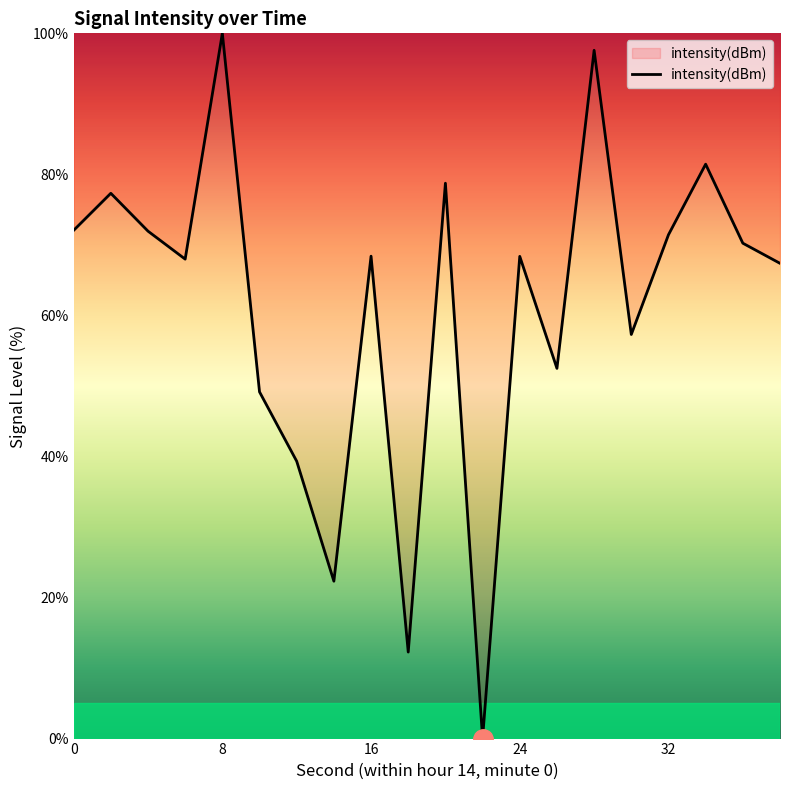

What is the difference between the maximum and minimum values?

100.0